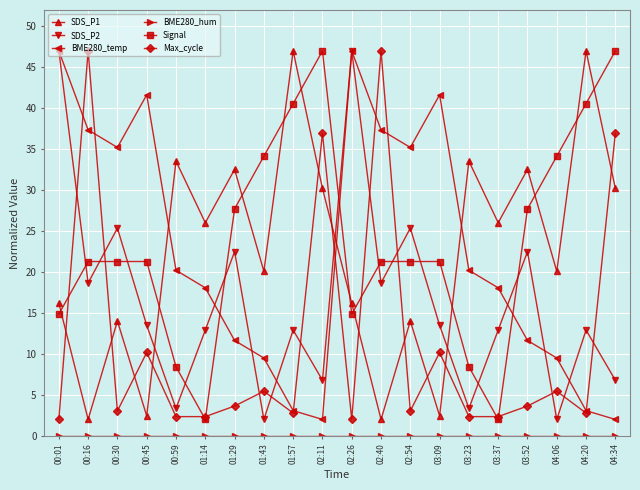

What position from the right is 00:16?

19